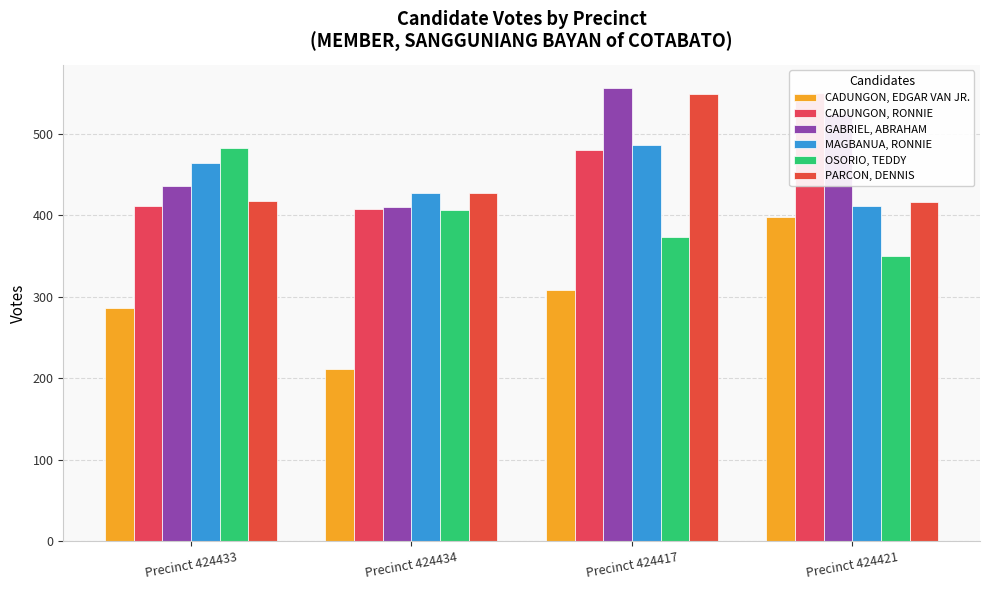

How many bars are there in total?

24